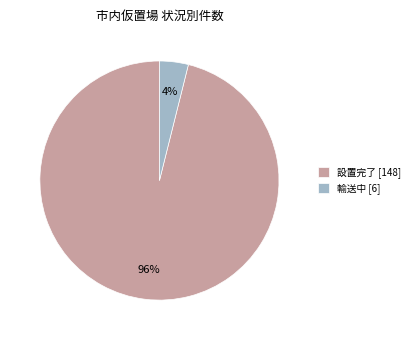

Which has a higher value, 輸送中 [6] or 設置完了 [148]?

設置完了 [148]